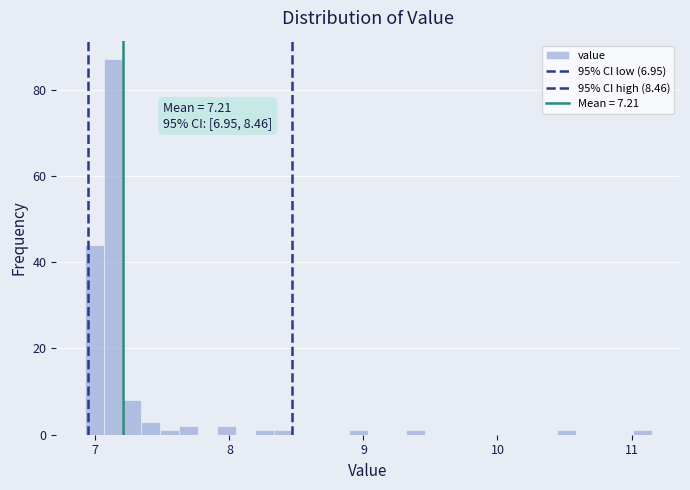

Around what value on the x-axis is the tallest bar? Give the approximate position of its centre, as read against the axis.

7.1